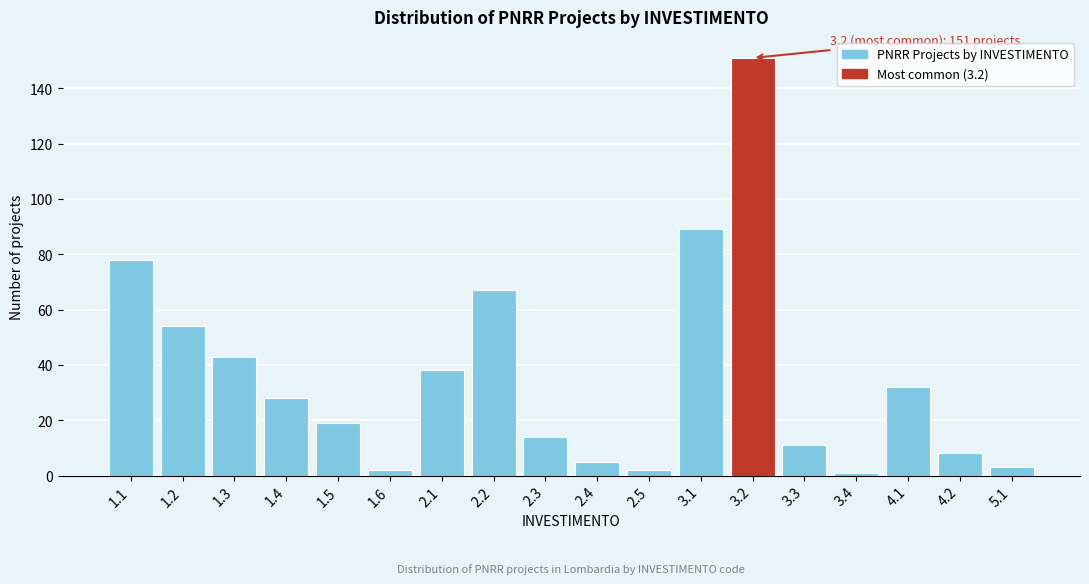

Reading left to right, list all the values displayed in this chart.

1.1=78	1.2=54	1.3=43	1.4=28	1.5=19	1.6=2	2.1=38	2.2=67	2.3=14	2.4=5	2.5=2	3.1=89	3.2=151	3.3=11	3.4=1	4.1=32	4.2=8	5.1=3